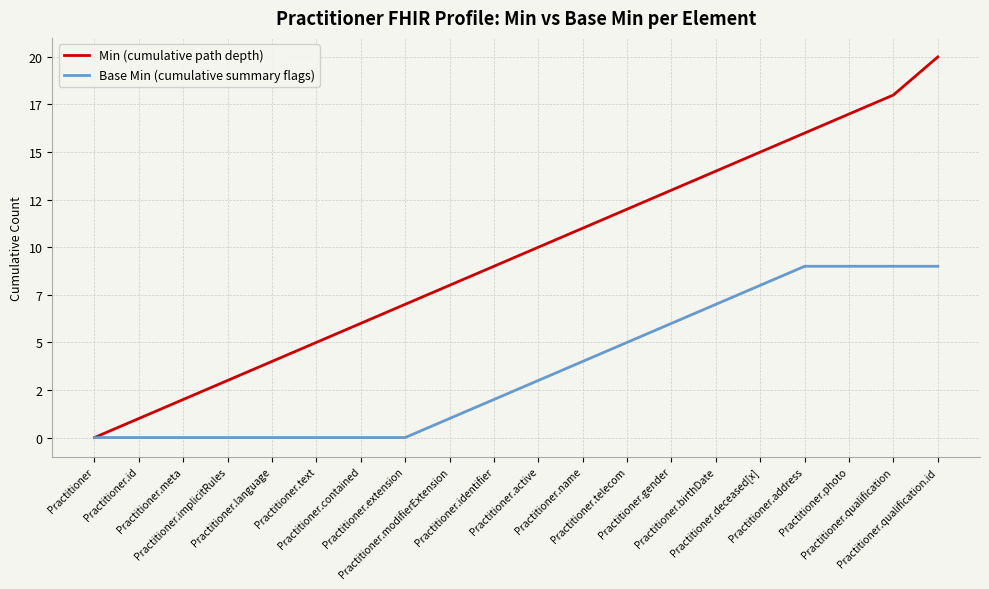

What is the maximum value for Min (cumulative path depth)?

20